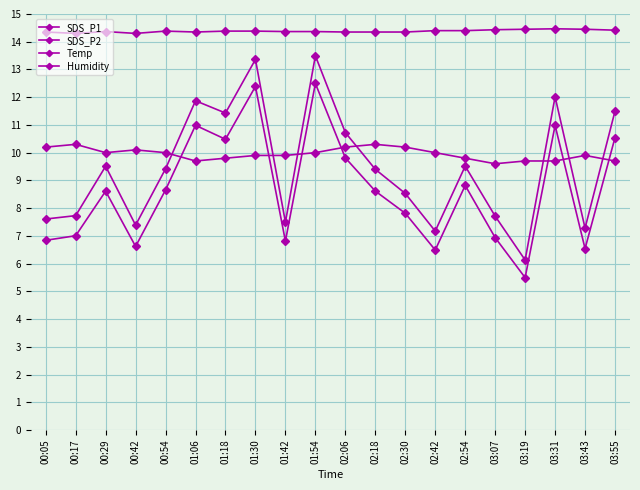

How many distinct data groups are displayed?

4